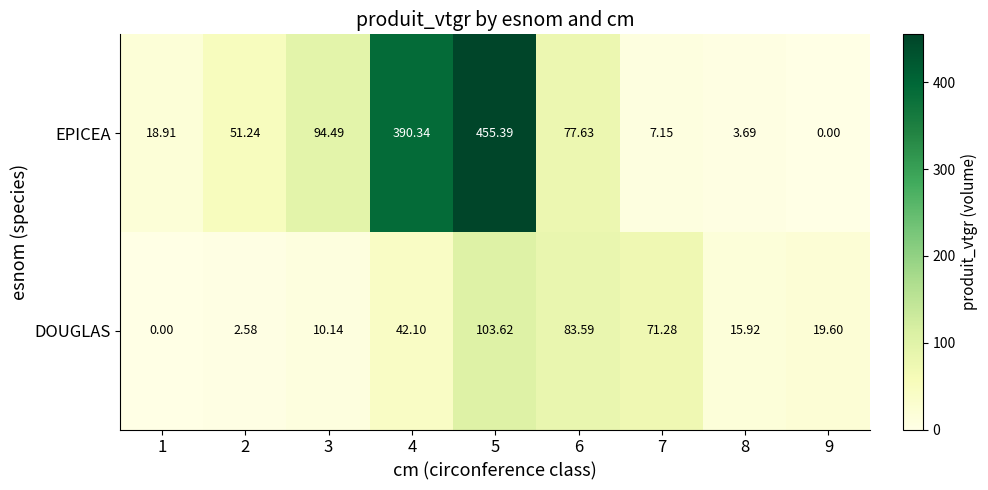

List the series in order of their overall mean, highest first.

EPICEA, DOUGLAS